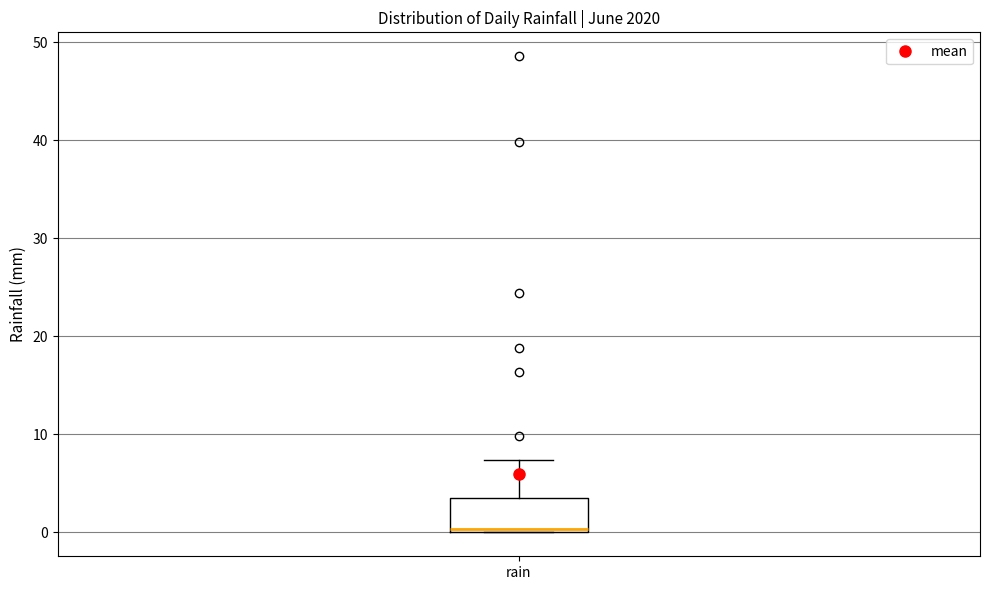

Where is the upper edge of the box for rain on the y-axis? The values are not printed on the chart, so give them approximately, as read against the axis.

4